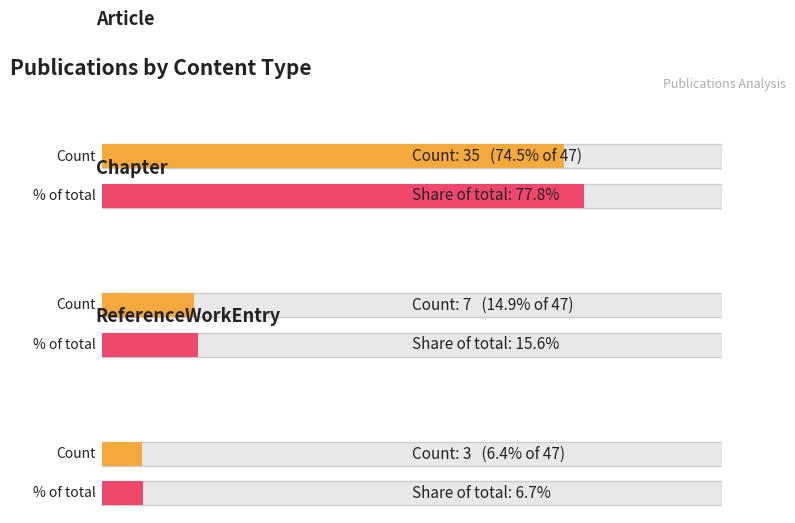

Which label corresponds to the smallest value in the chart?

ReferenceWorkEntry